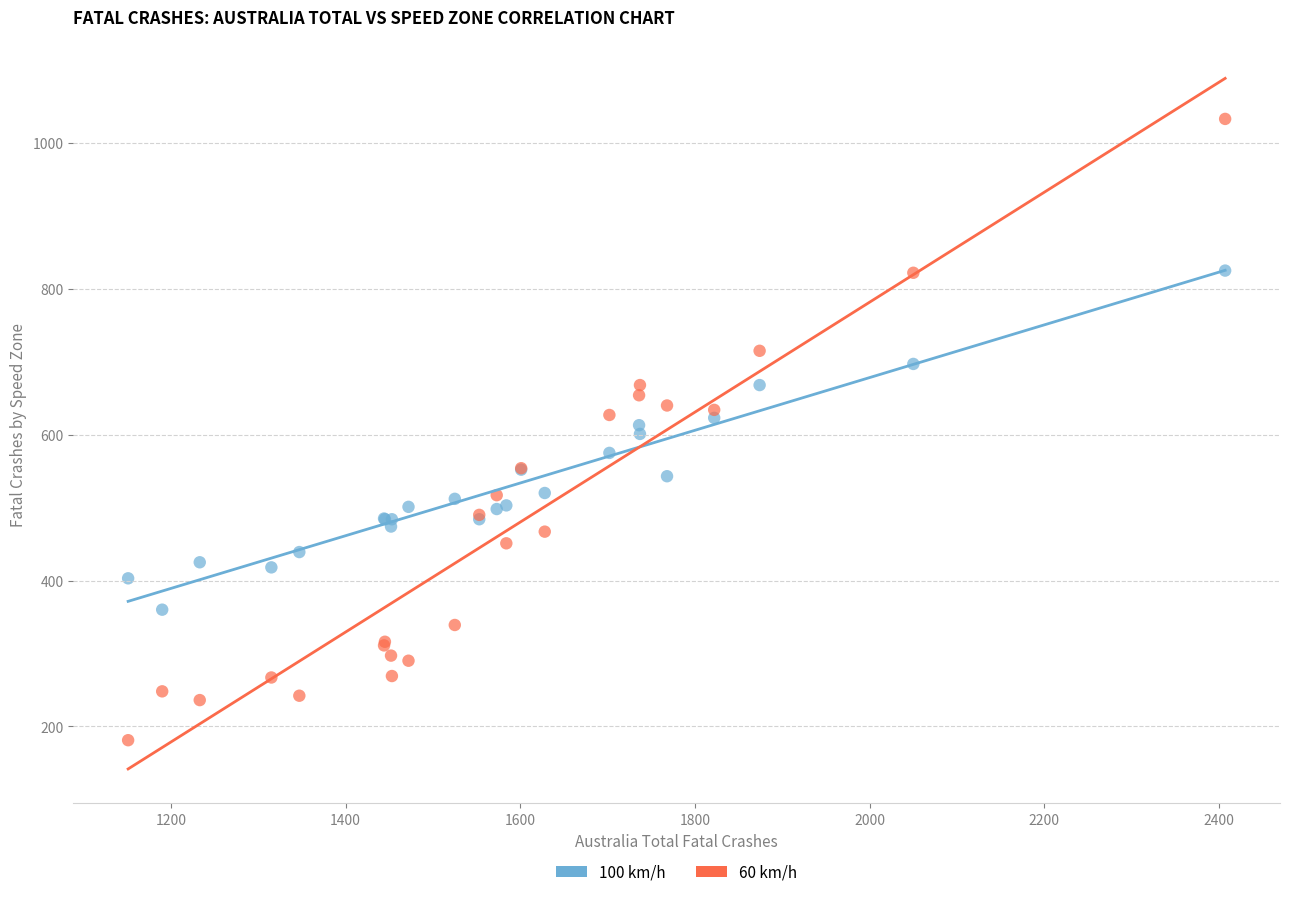

What is the X range (max minus min) for the scatter plot?

1256